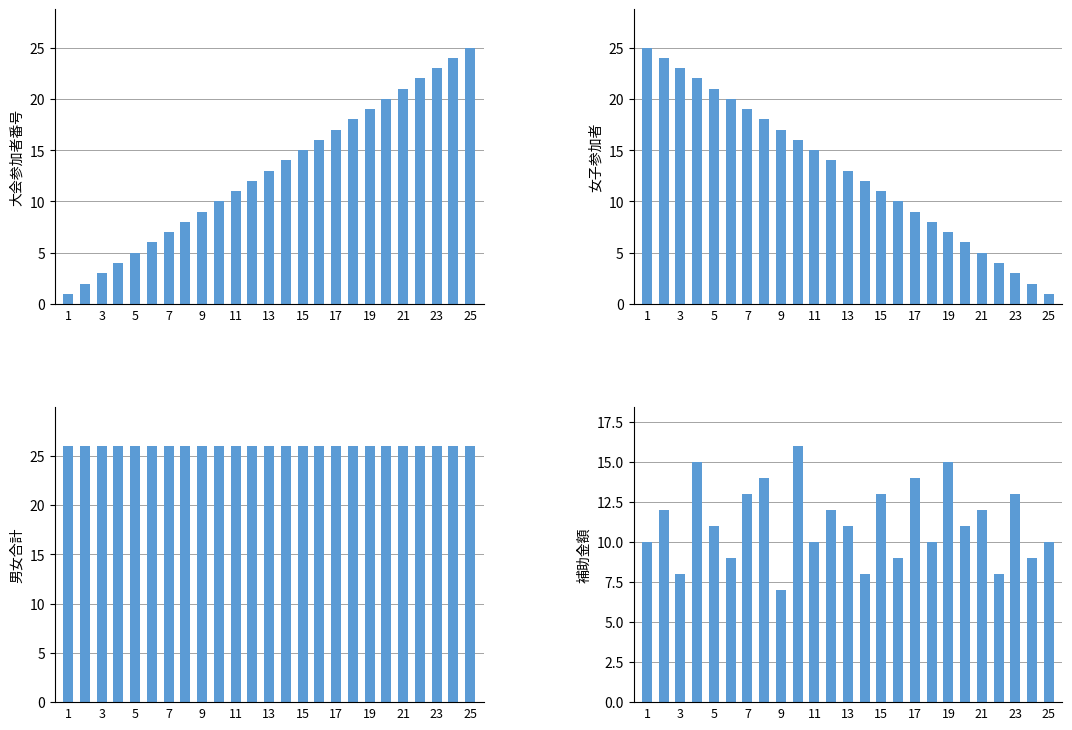

What is the minimum value shown in the chart?

1